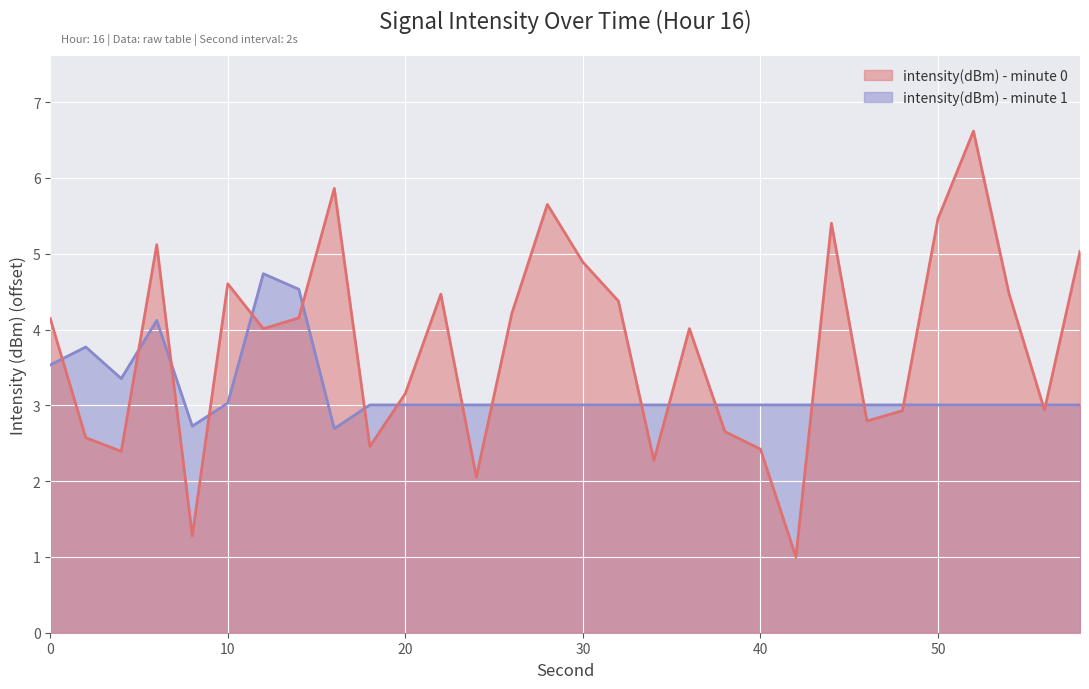

What is the value of the intensity(dBm) - minute 0 point at the 12th from the left?

4.5